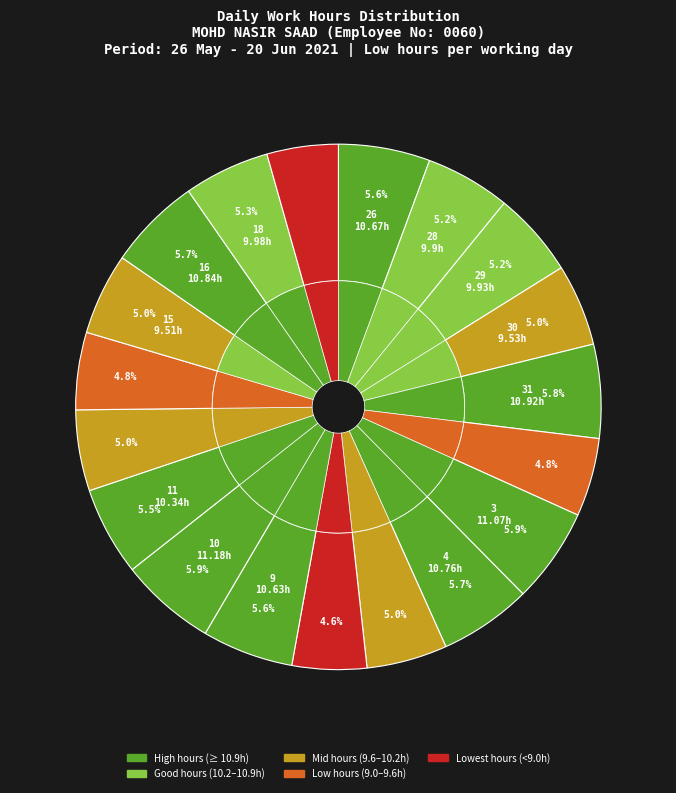

Between 3-Thu and 26-Wed, which is larger?

3-Thu